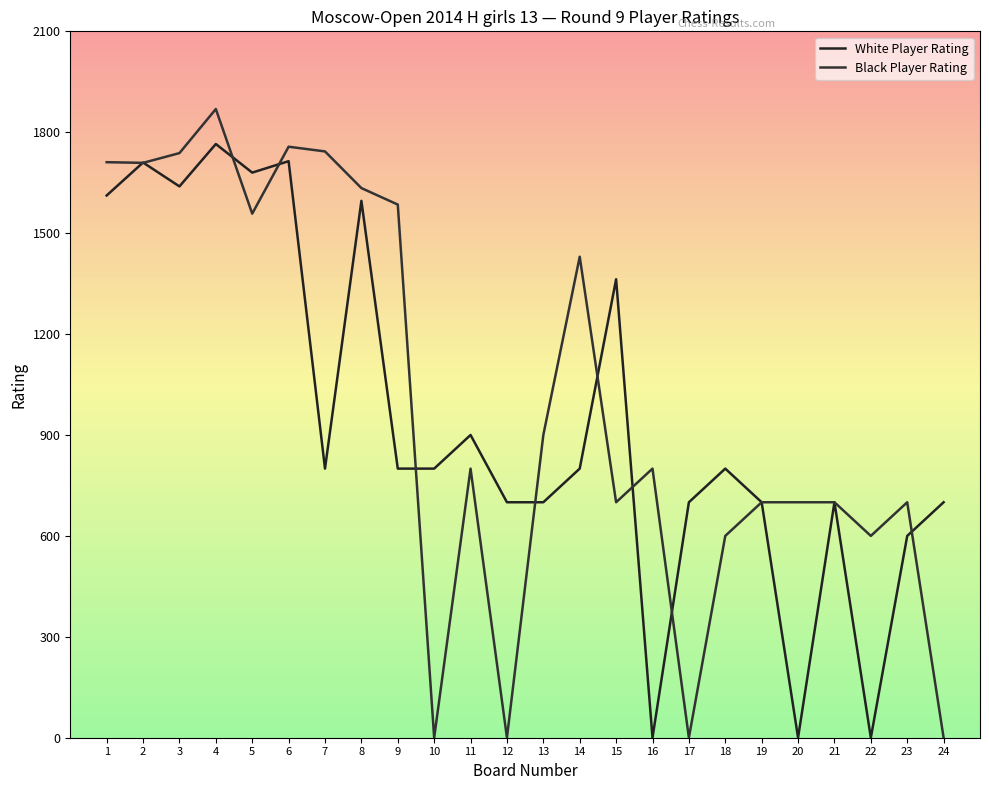

Count the number of data series in this chart.

2